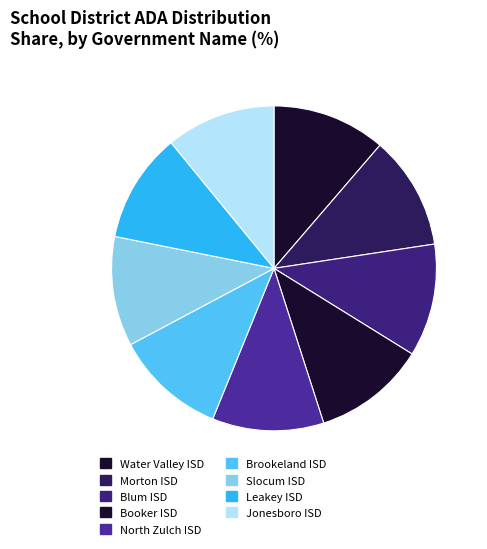

How many segments does this pie chart have?

9